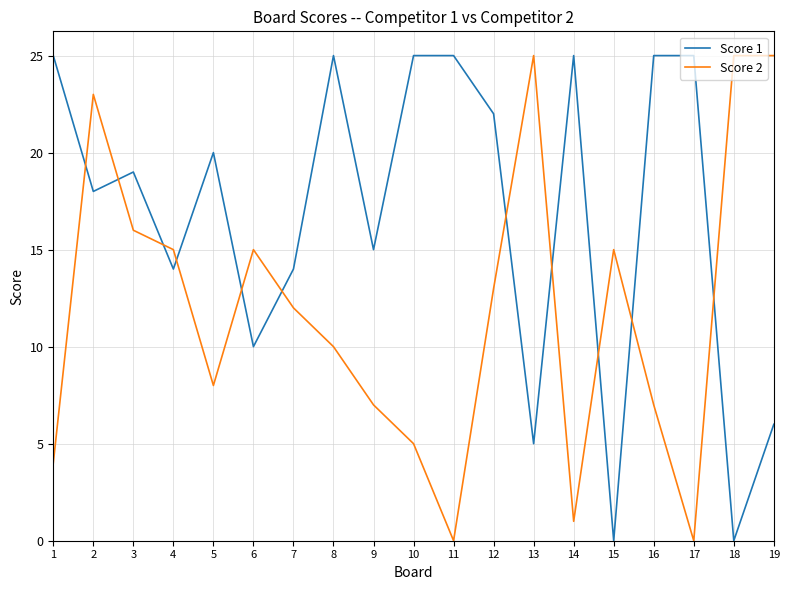

Reading left to right, transcribe all the data shown in this chart.

Score 1: 1=25	2=18	3=19	4=14	5=20	6=10	7=14	8=25	9=15	10=25	11=25	12=22	13=5	14=25	15=0	16=25	17=25	18=0	19=6
Score 2: 1=4	2=23	3=16	4=15	5=8	6=15	7=12	8=10	9=7	10=5	11=0	12=13	13=25	14=1	15=15	16=7	17=0	18=25	19=25